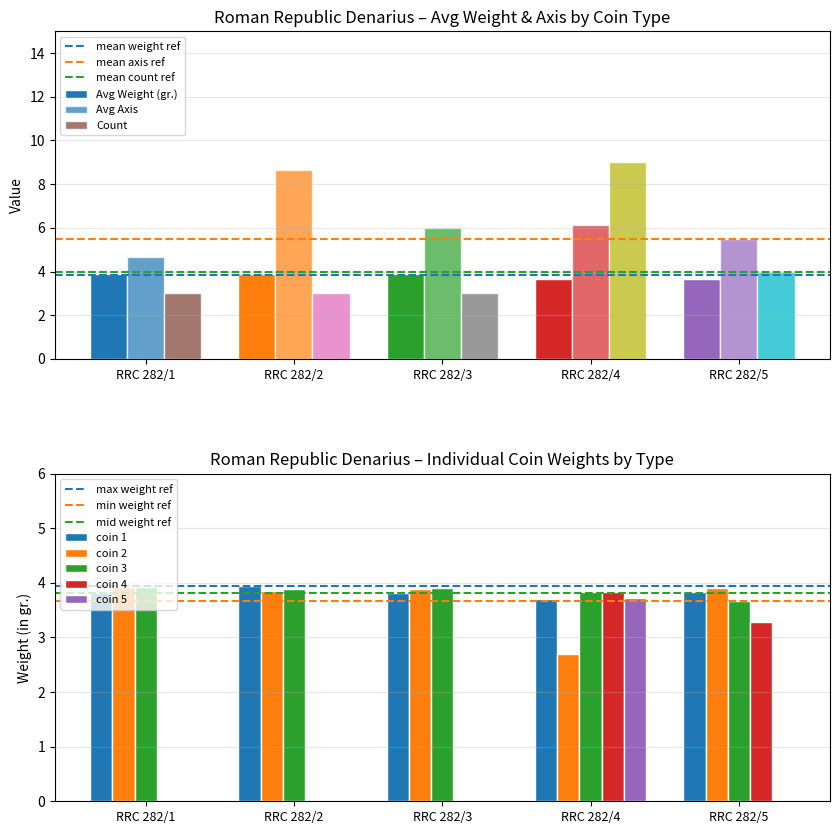

What is the sum of the coin 4 values at RRC 282/1 and RRC 282/5?

3.3